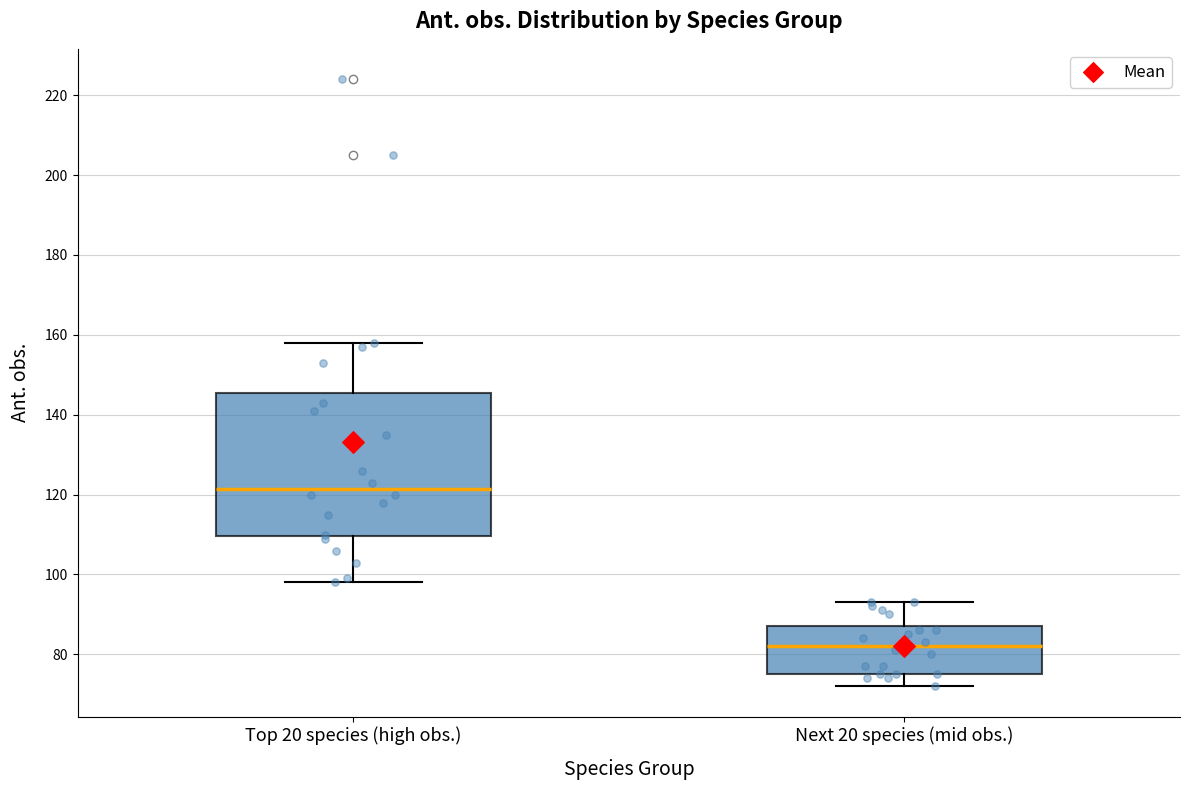

Which box is the tallest, from its lower edge to its upper edge?

Top 20 species (high obs.)